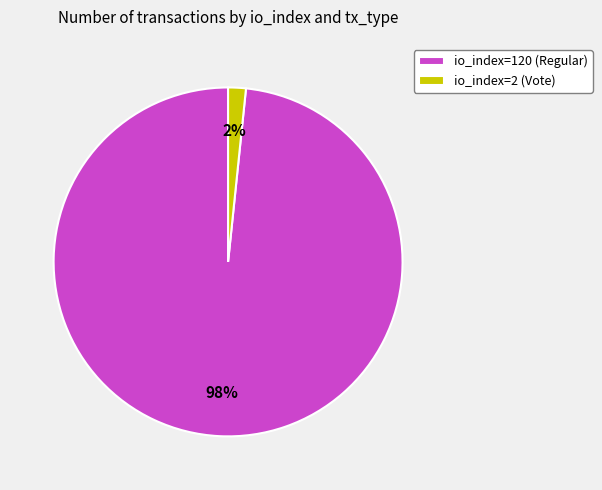

How many segments does this pie chart have?

2